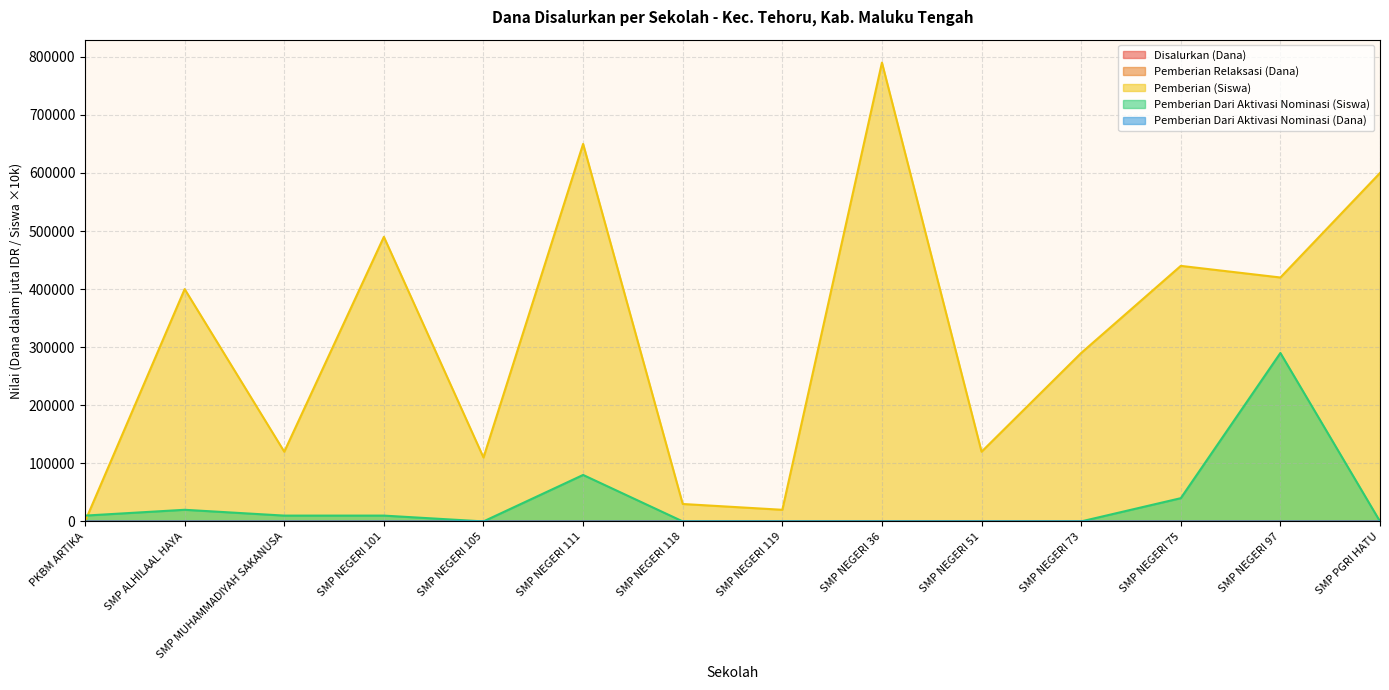

Does the chart have visible grid lines?

Yes